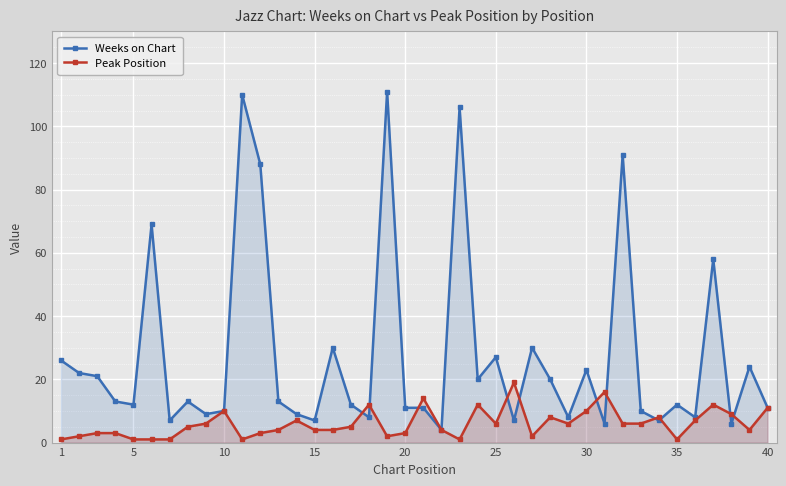

Which series has the largest total across all categories?

Weeks on Chart